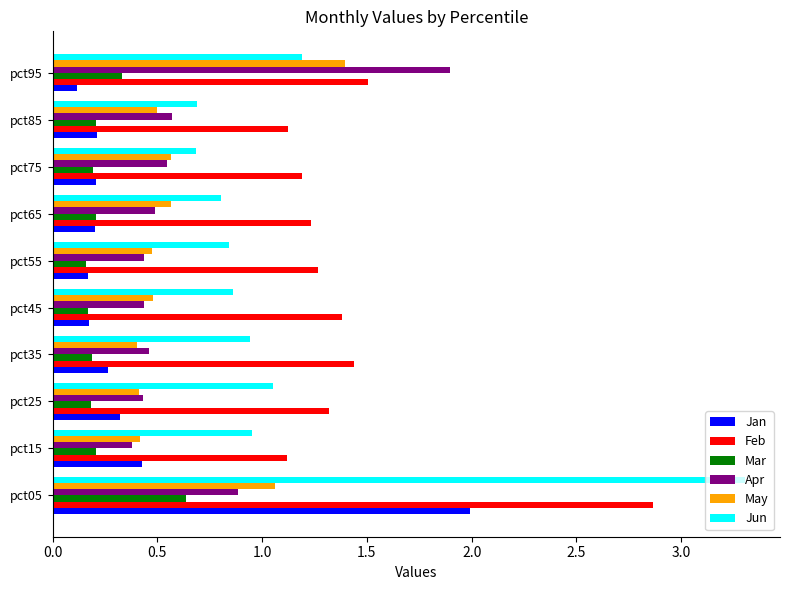

Which series has the widest spread of values?

Jun